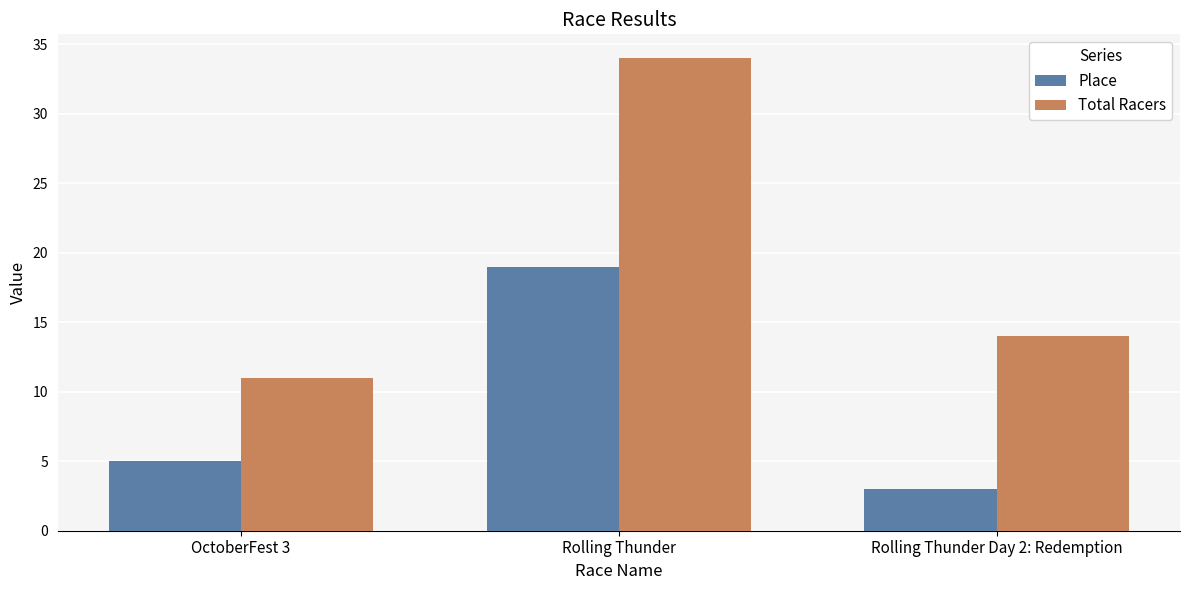

How many values in the Place series are below 5?

1